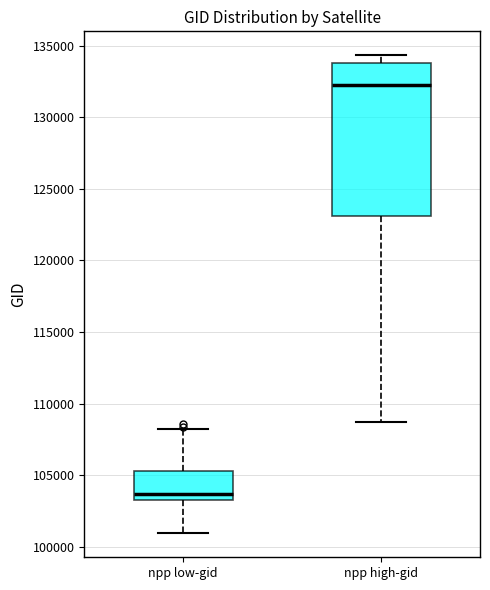

Where is the upper edge of the box for npp low-gid on the y-axis? The values are not printed on the chart, so give them approximately, as read against the axis.

105500